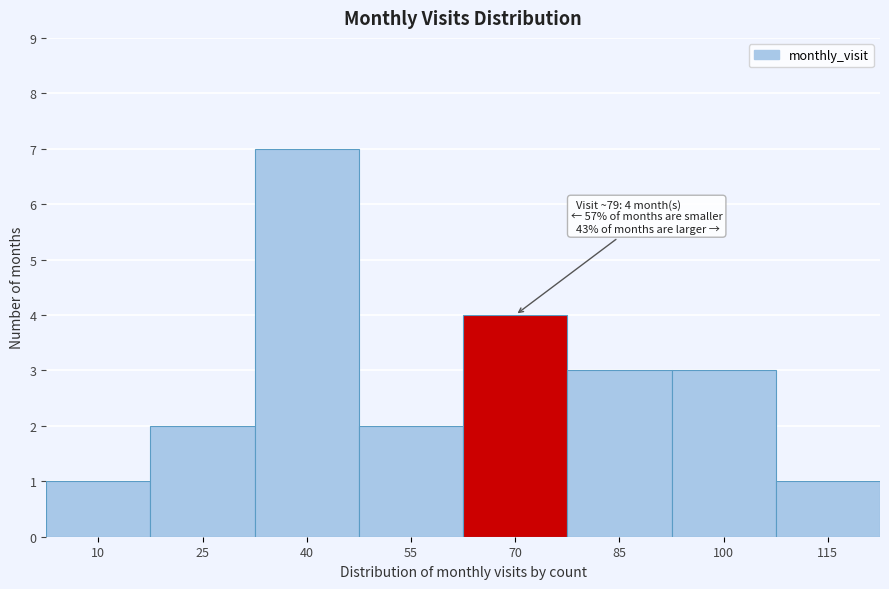

Reading right to left, extract all data points from this chart.

115=1	100=3	85=3	70=4	55=2	40=7	25=2	10=1